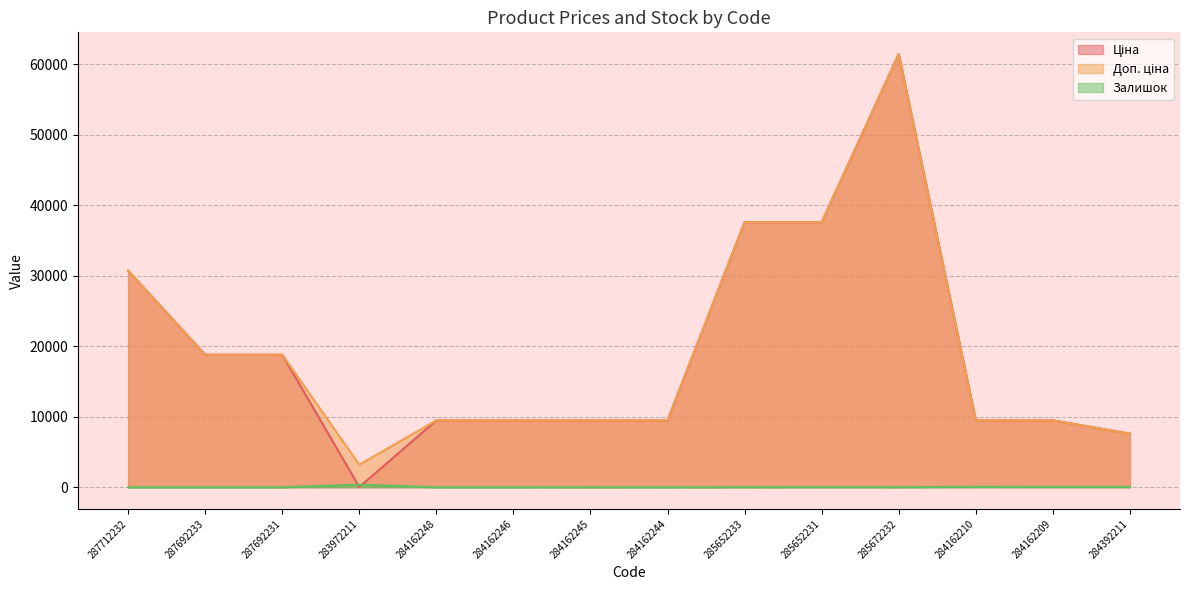

At which label does Ціна first exceed 9480?

287712232